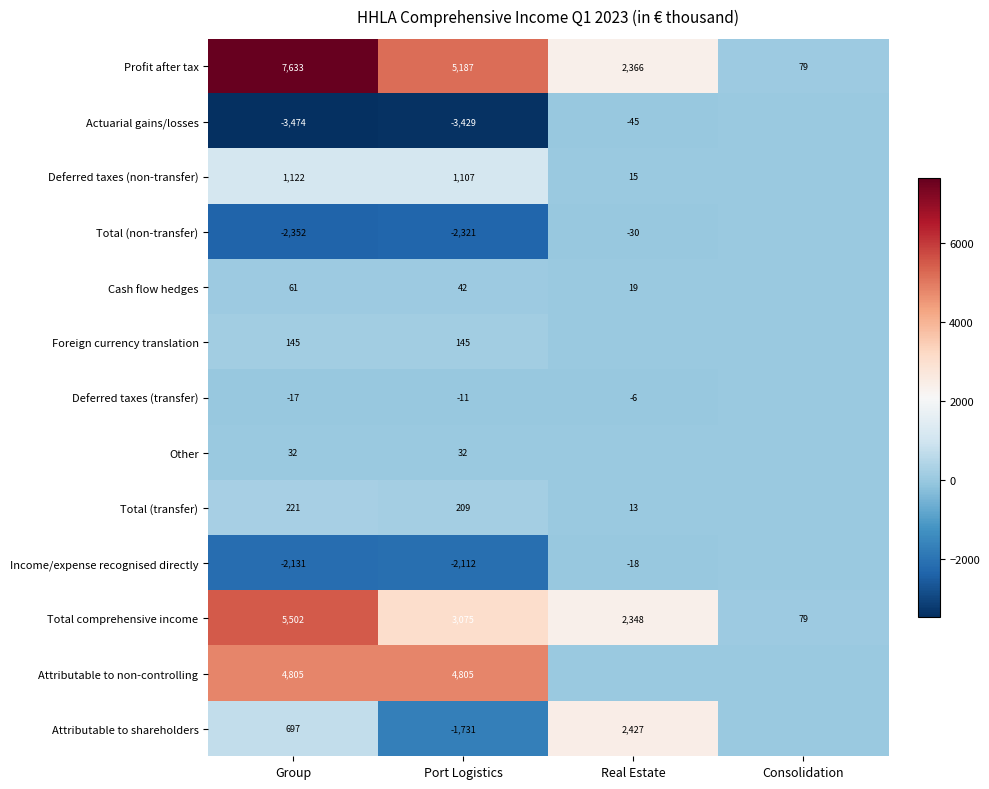

The value of Deferred taxes (non-transfer) at Real Estate is 15. True or false?

True